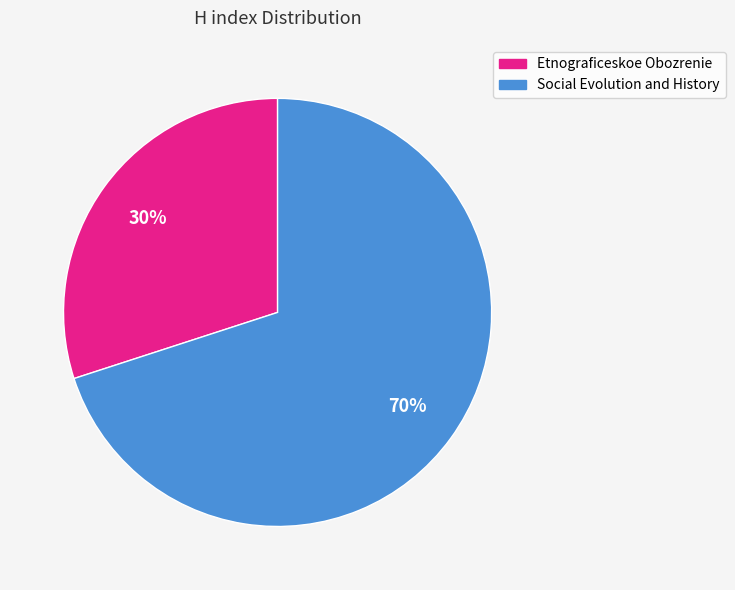

Which has a higher value, Etnograficeskoe Obozrenie or Social Evolution and History?

Social Evolution and History